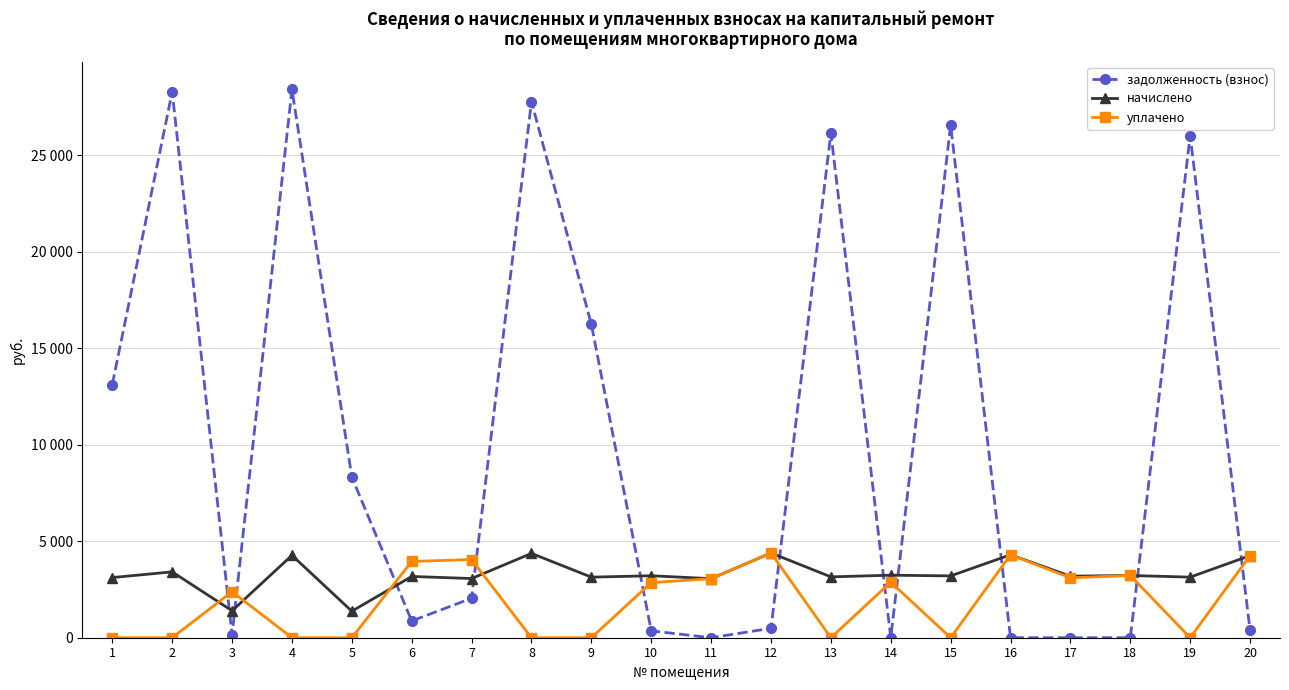

True or false: начислено and задолженность (взнос) intersect in this chart.

True